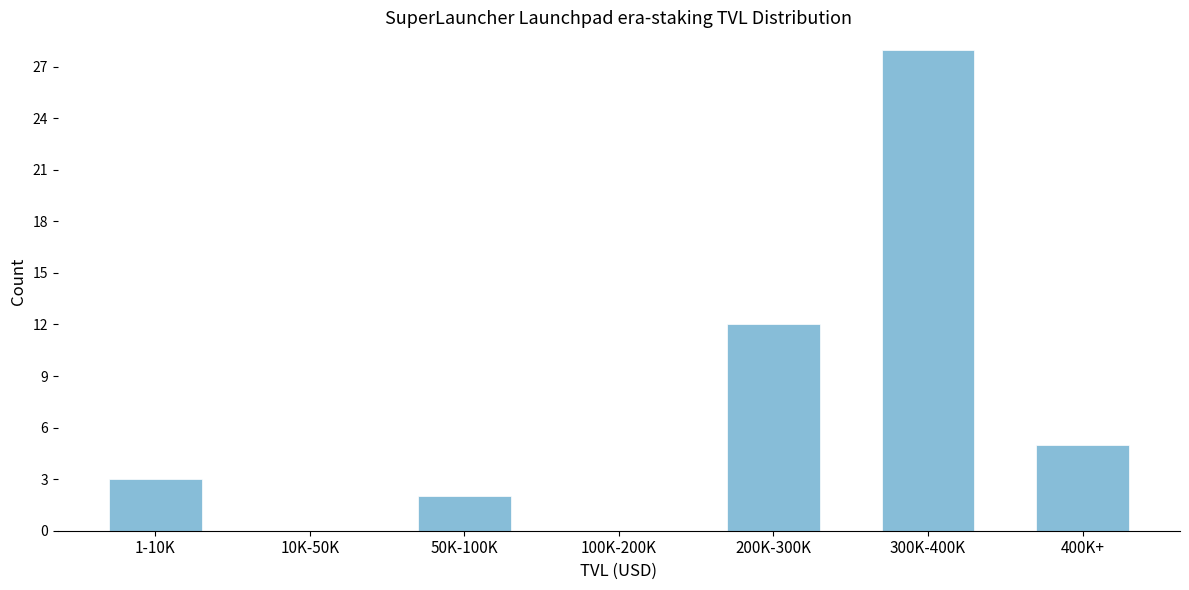

Reading left to right, transcribe all the data shown in this chart.

1-10K=3	10K-50K=0	50K-100K=2	100K-200K=0	200K-300K=12	300K-400K=28	400K+=5